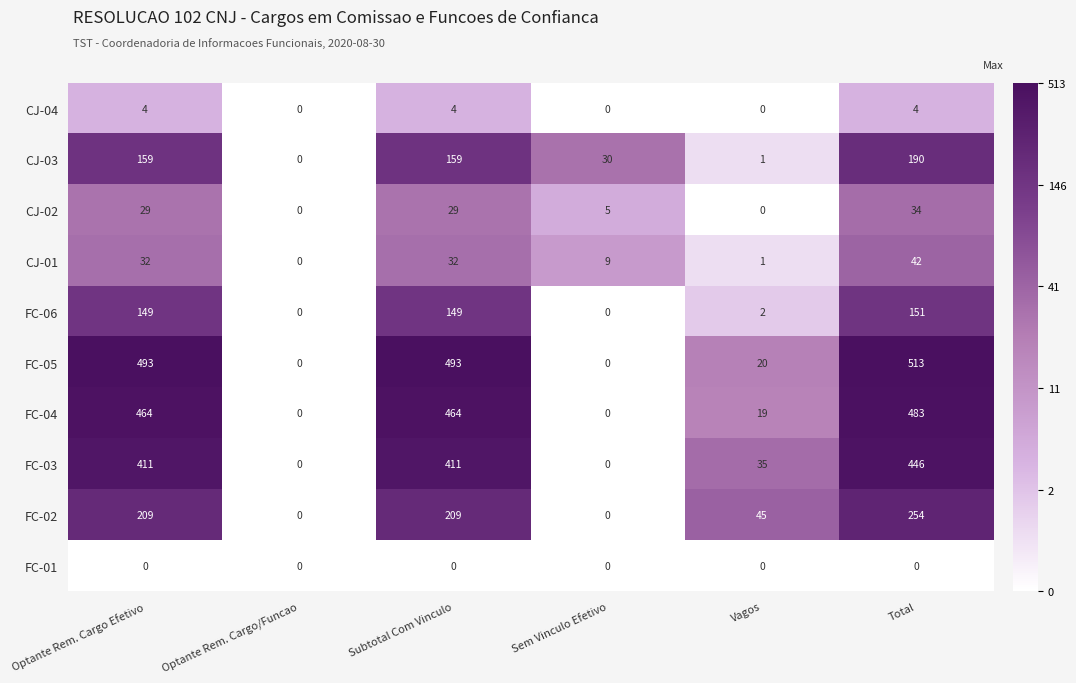

What is the difference between the second highest and minimum values in the FC-03 series?

411